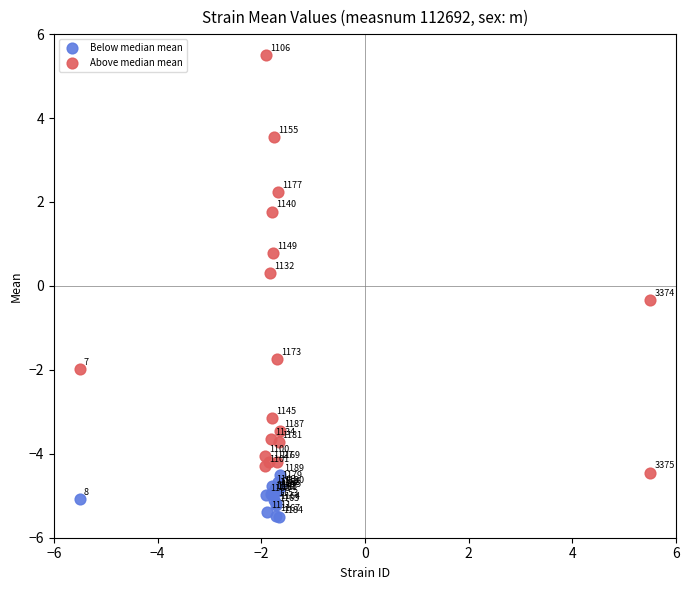

Which series reaches the minimum Y coordinate?

Below median mean